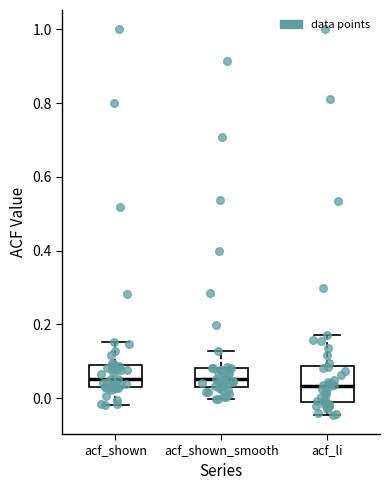

Reading left to right, read every box against the y-axis: the position of its median line, the range the box covers, and the ends of its whiskers. The values are not printed on the chart, so give them approximately, as read against the axis.

acf_shown: median 0.06, box 0.02 to 0.08, whiskers -0.02 to 0.16
acf_shown_smooth: median 0.06, box 0.04 to 0.08, whiskers 0.00 to 0.12
acf_li: median 0.04, box -0.02 to 0.08, whiskers -0.04 to 0.18